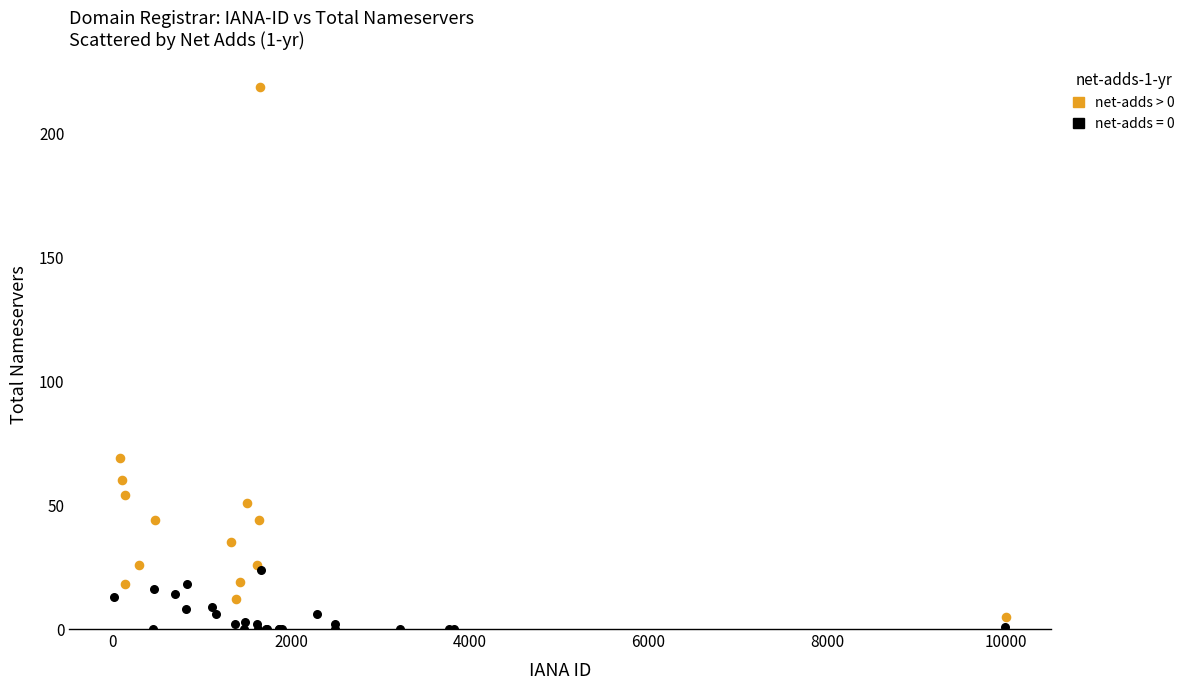

Which series reaches the maximum Y coordinate?

net-adds > 0